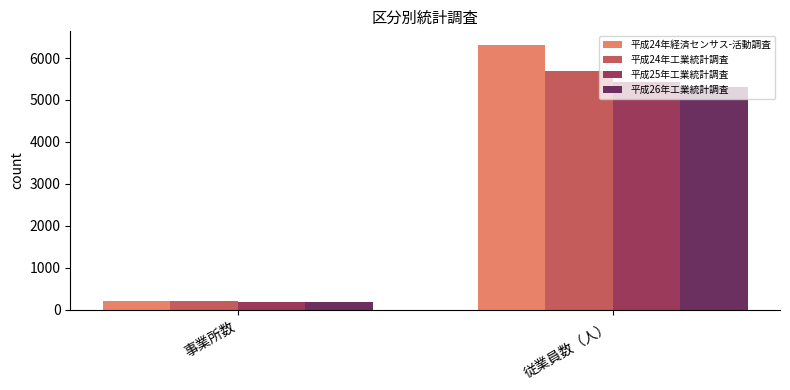

What is the spread (max minus min) of values at 事業所数?

31